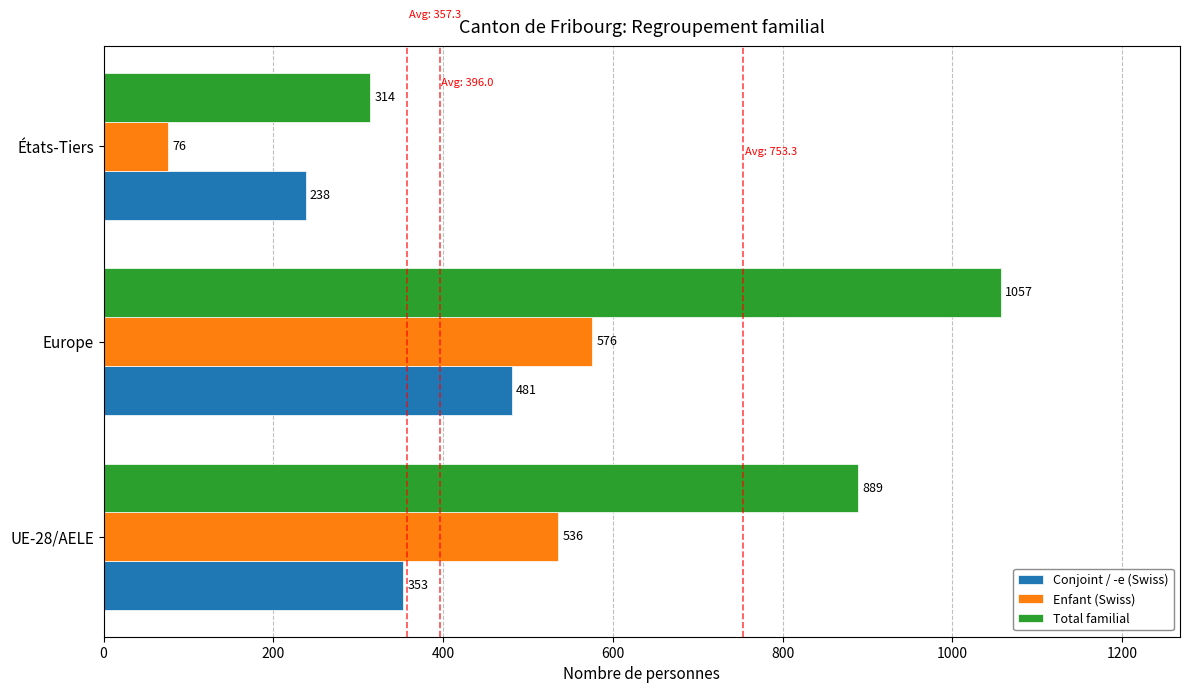

What are all the series names shown in the legend?

Conjoint / -e (Swiss), Enfant (Swiss), Total familial